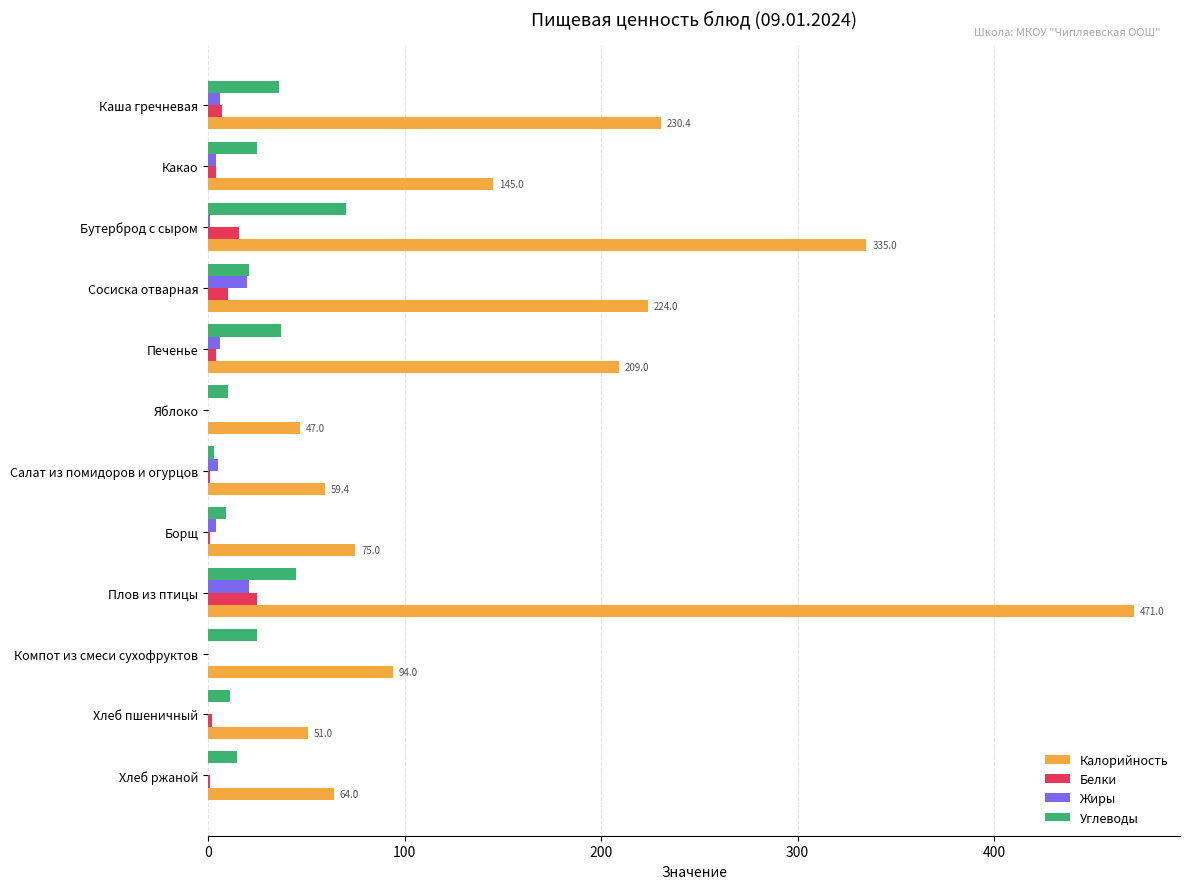

True or false: Белки has a value of 16.0 at Бутерброд с сыром.

True